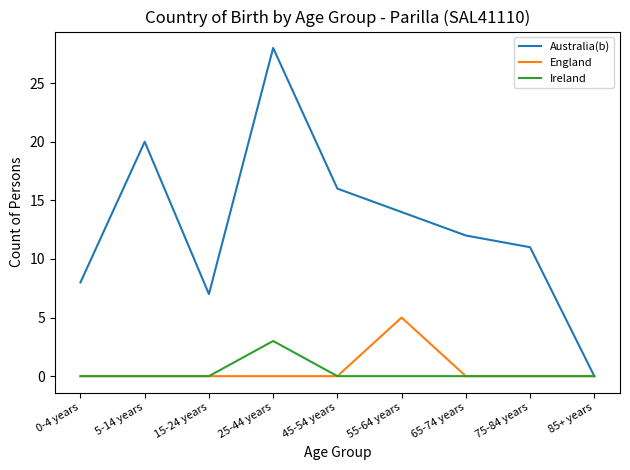

Is it true that England equals 0 at 45-54 years?

True